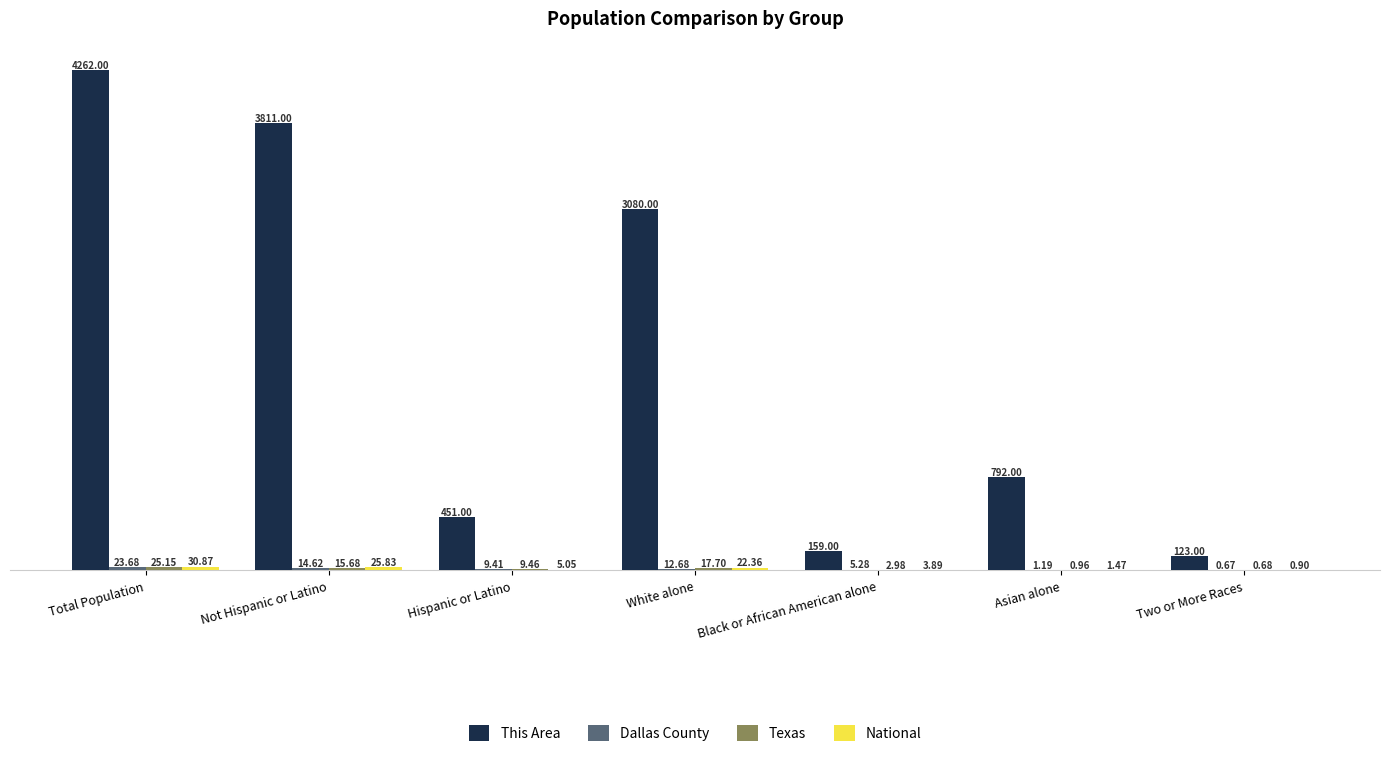

At which label is This Area closest to 2192?

White alone